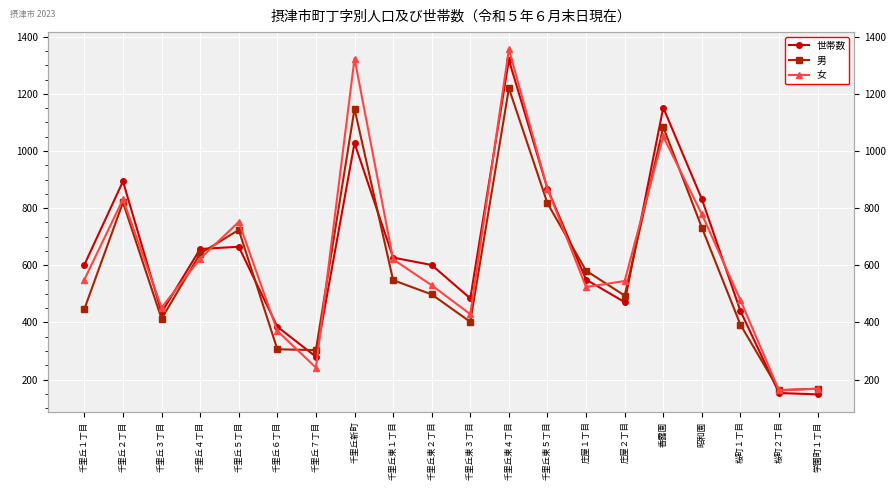

In 男, how many points are lower than both neighbors (excluding endpoints)?

5